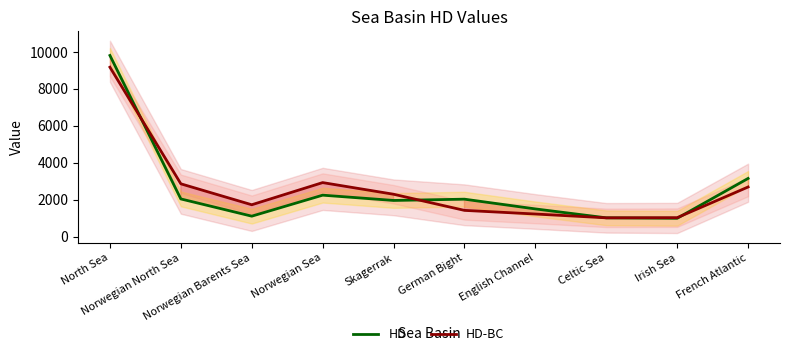

How many lines are shown in the chart?

2